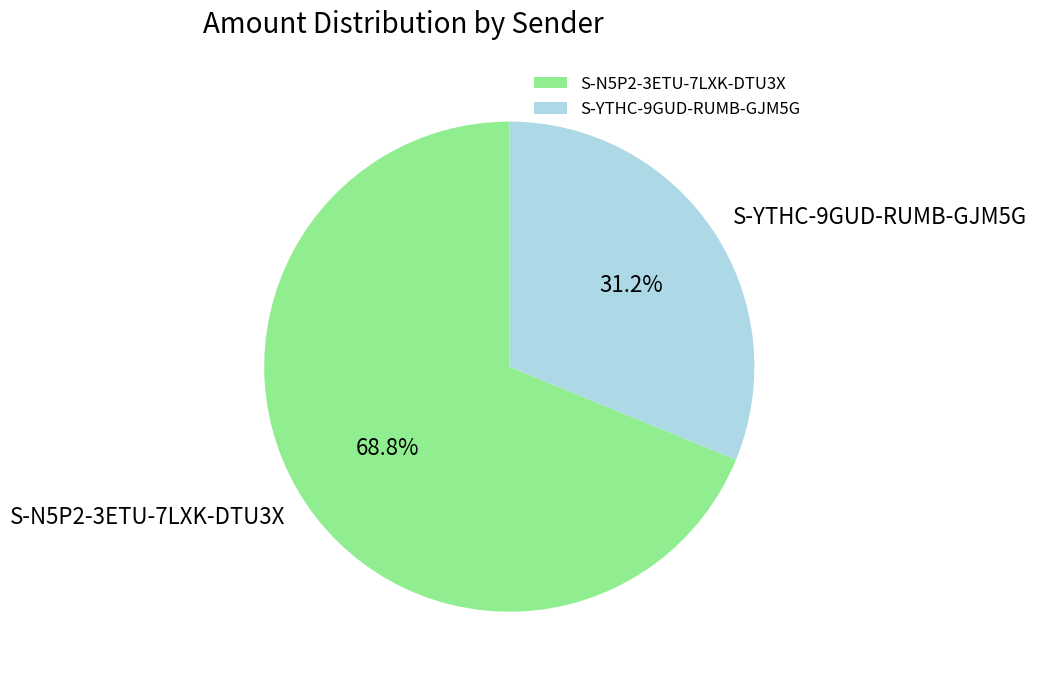

Combined, what portion of the pie is S-YTHC-9GUD-RUMB-GJM5G and S-N5P2-3ETU-7LXK-DTU3X?

100.0%